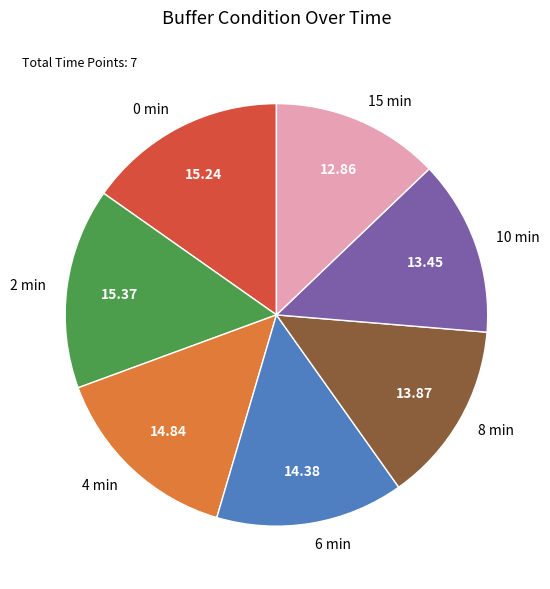

Approximately how many times larger is the value at 8 min compared to 6 min?

1.0